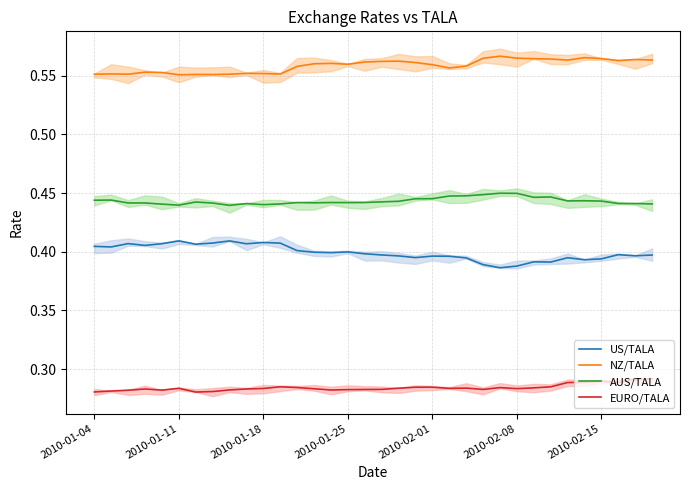

True or false: NZ/TALA and AUS/TALA cross at least once.

False